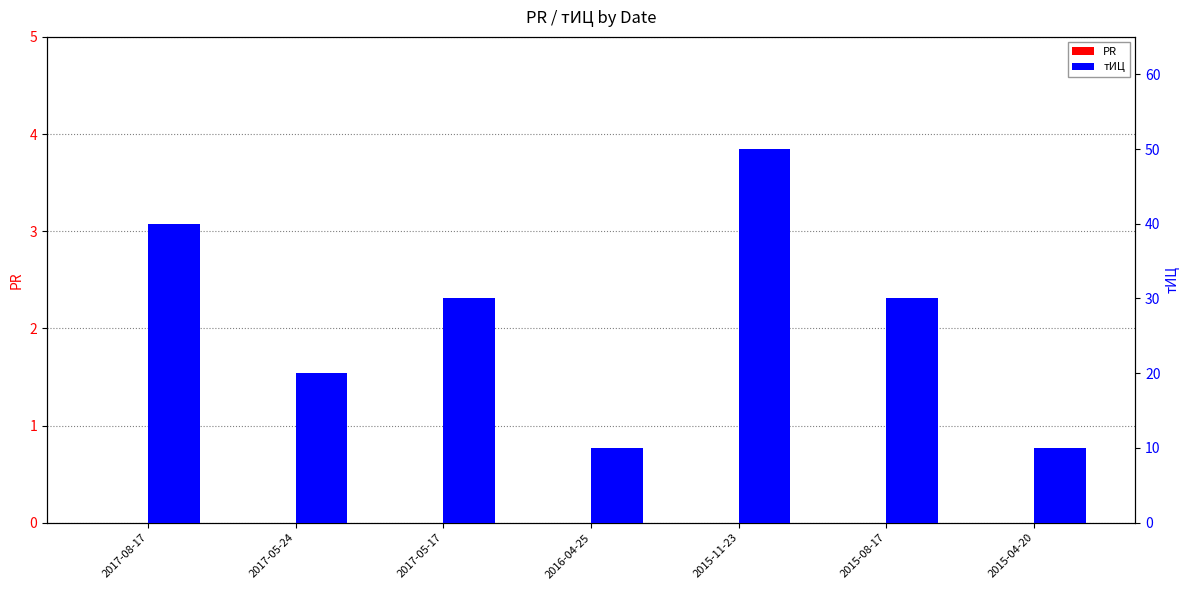

What is the difference between the highest and lowest values at 2016-04-25?

10